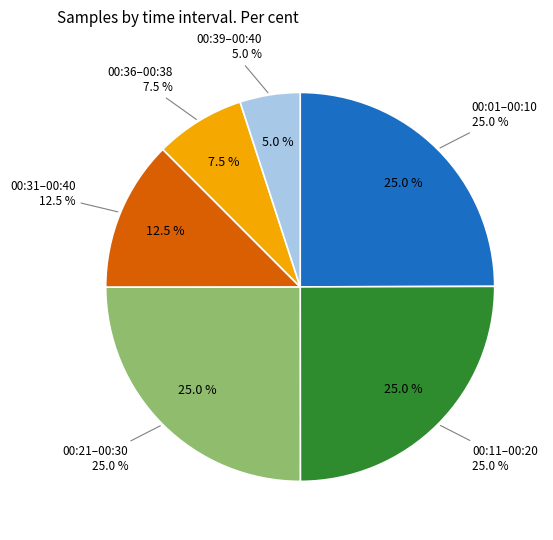

How many segments does this pie chart have?

6